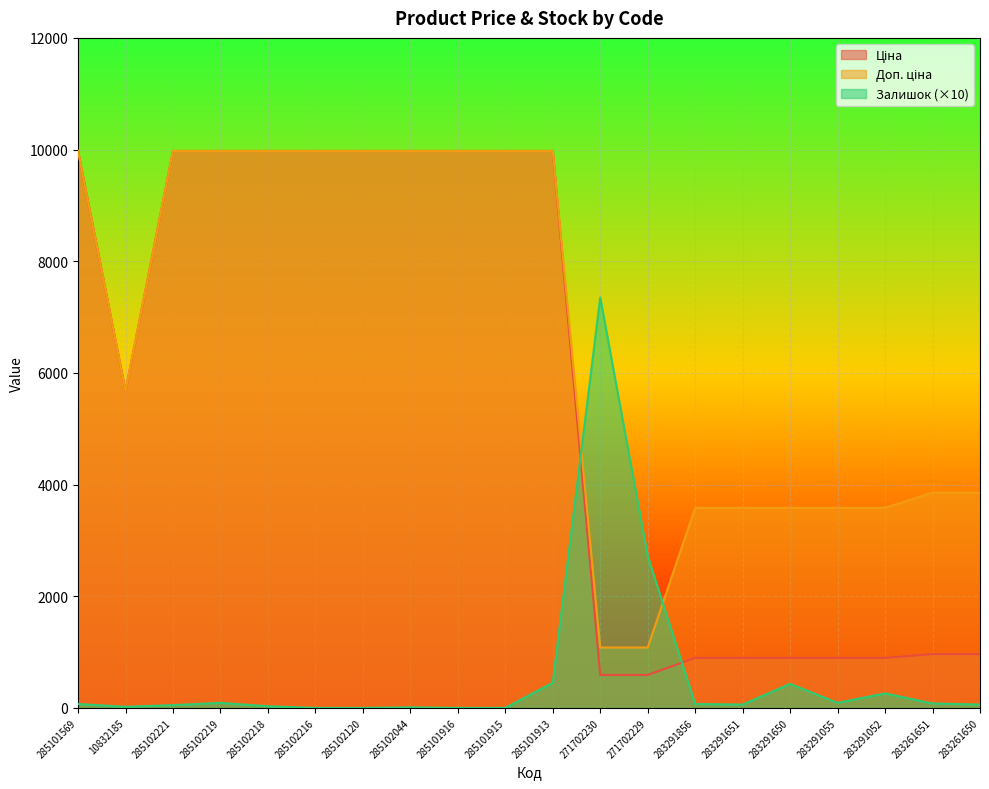

Reading left to right, transcribe all the data shown in this chart.

Ціна: 285101569=9975.0	10832185=5673.8	285102221=9975.0	285102219=9975.0	285102218=9975.0	285102216=9975.0	285102120=9975.0	285102044=9975.0	285101916=9975.0	285101915=9975.0	285101913=9975.0	271702230=589.9	271702229=589.9	283291856=895.9	283291651=895.9	283291650=895.9	283291055=895.9	283291052=895.9	283261651=963.5	283261650=963.5
Доп. ціна: 285101569=9975.0	10832185=5673.8	285102221=9975.0	285102219=9975.0	285102218=9975.0	285102216=9975.0	285102120=9975.0	285102044=9975.0	285101916=9975.0	285101915=9975.0	285101913=9975.0	271702230=1081.7	271702229=1081.7	283291856=3583.6	283291651=3583.6	283291650=3583.6	283291055=3583.6	283291052=3583.6	283261651=3854.0	283261650=3854.0
Залишок: 285101569=70.0	10832185=20.0	285102221=50.0	285102219=90.0	285102218=30.0	285102216=0.0	285102120=0.0	285102044=10.0	285101916=0.0	285101915=0.0	285101913=450.0	271702230=7350.0	271702229=2720.0	283291856=70.0	283291651=60.0	283291650=430.0	283291055=90.0	283291052=260.0	283261651=80.0	283261650=60.0